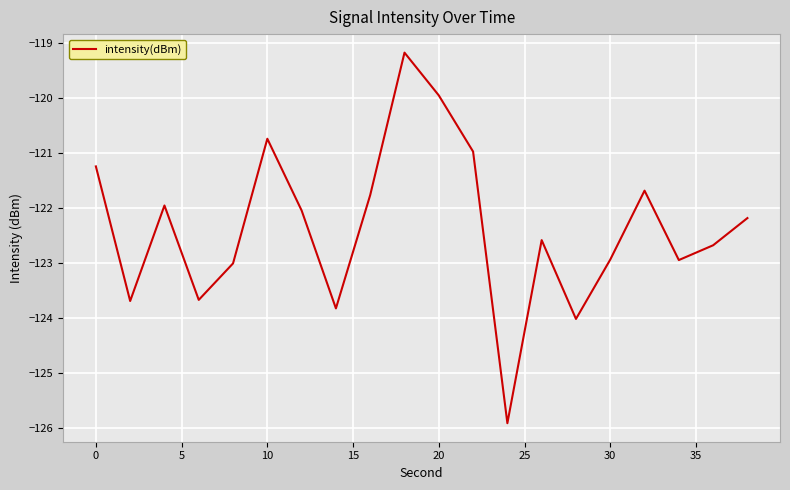

What is the maximum value shown in the chart?

-119.2